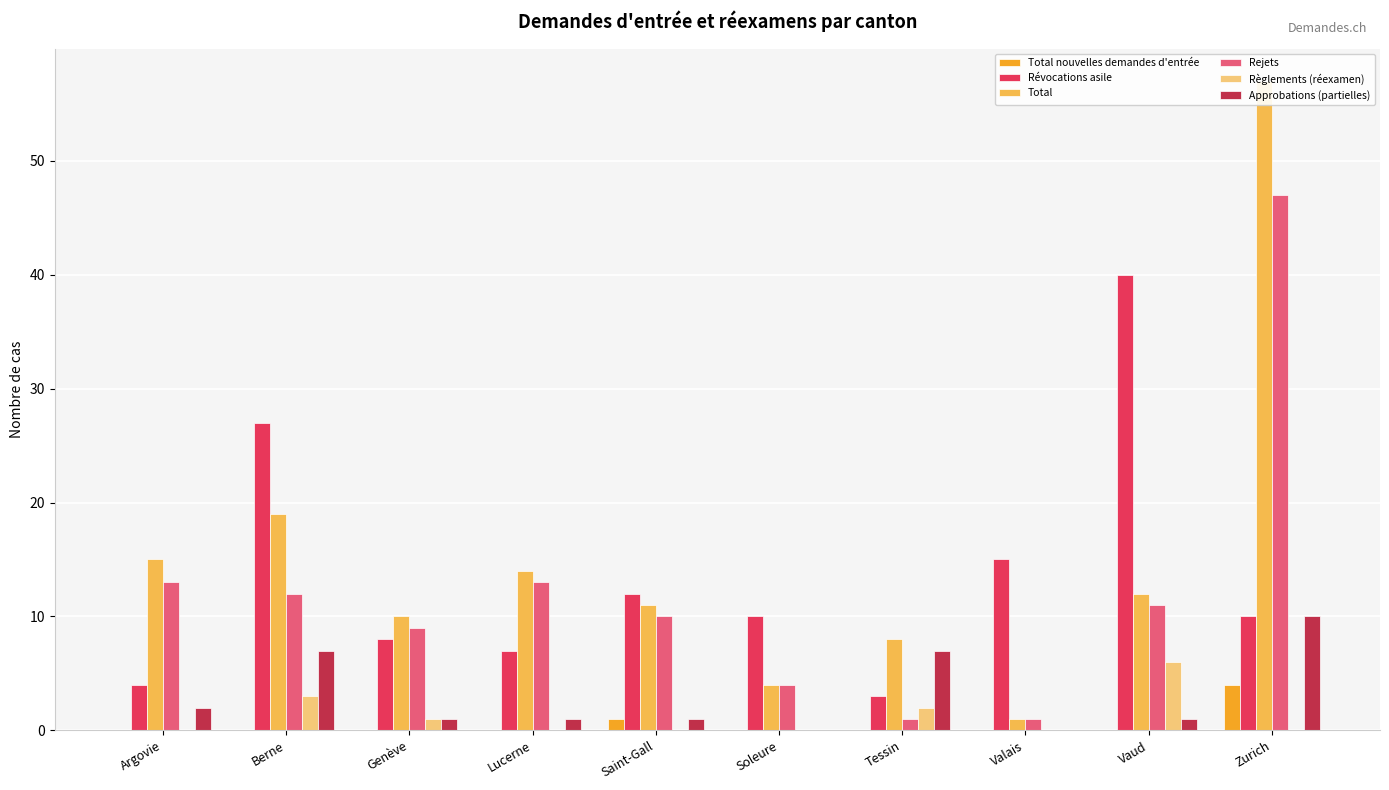

What is the highest value of the Approbations (partielles) series?

10